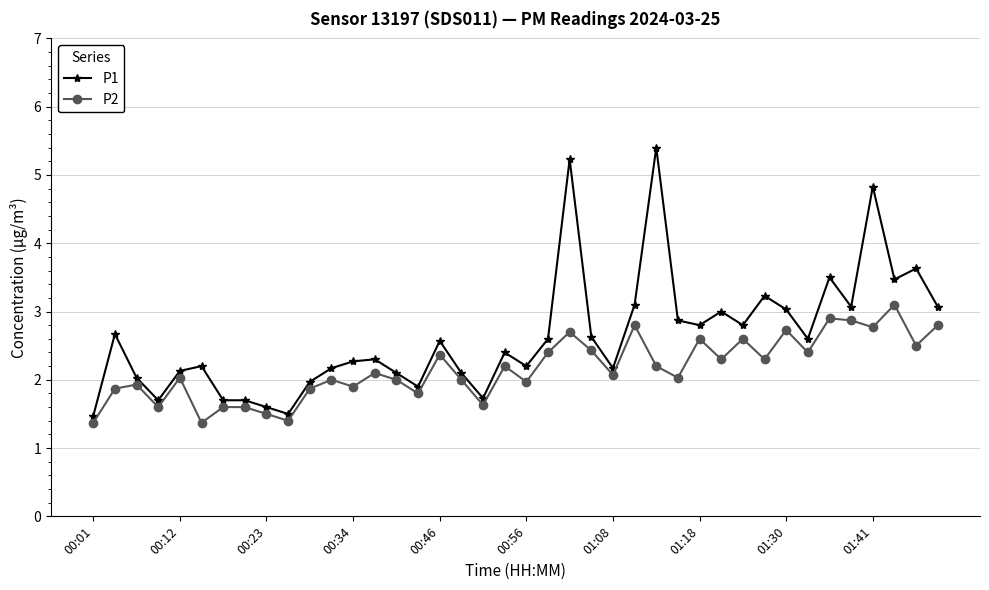

What is the difference between the maximum and minimum values in the P2 series?

1.7